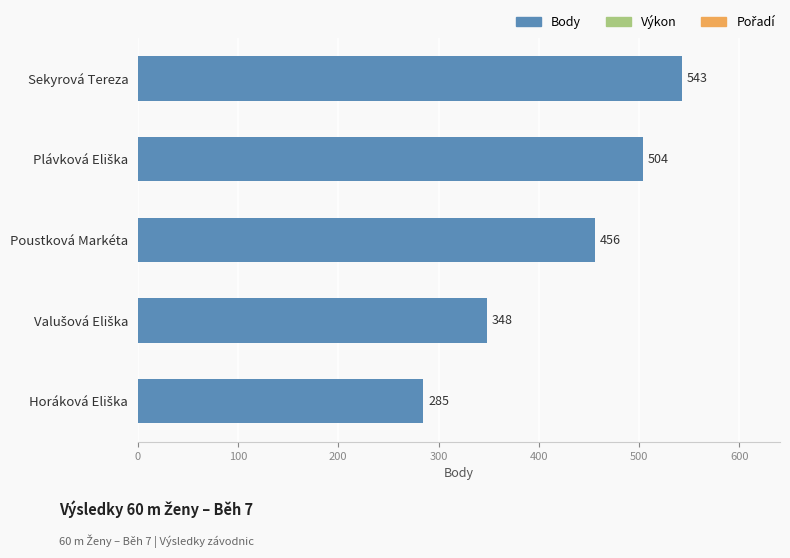

Does the chart contain stacked bars?

No